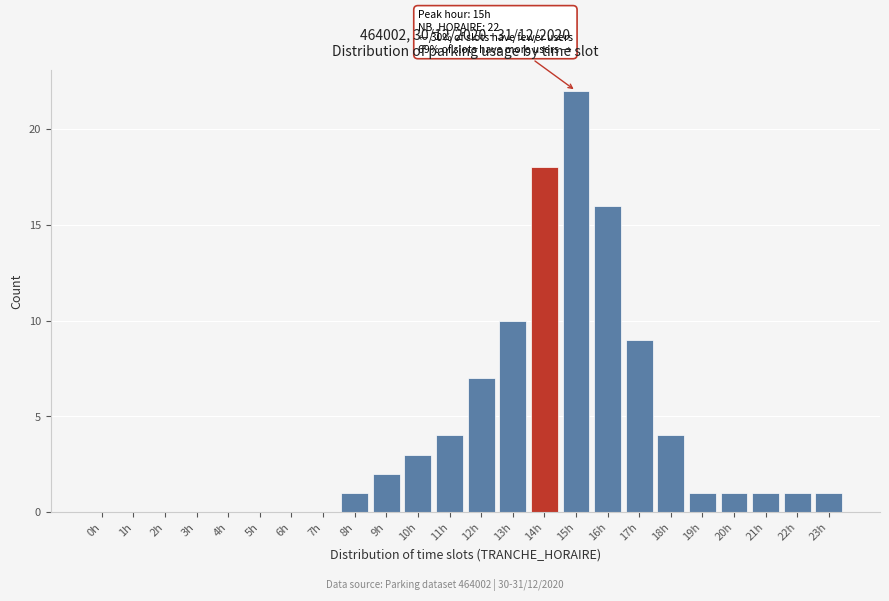

Reading right to left, what are all the values shown in this chart?

23h=1	22h=1	21h=1	20h=1	19h=1	18h=4	17h=9	16h=16	15h=22	14h=18	13h=10	12h=7	11h=4	10h=3	9h=2	8h=1	7h=0	6h=0	5h=0	4h=0	3h=0	2h=0	1h=0	0h=0